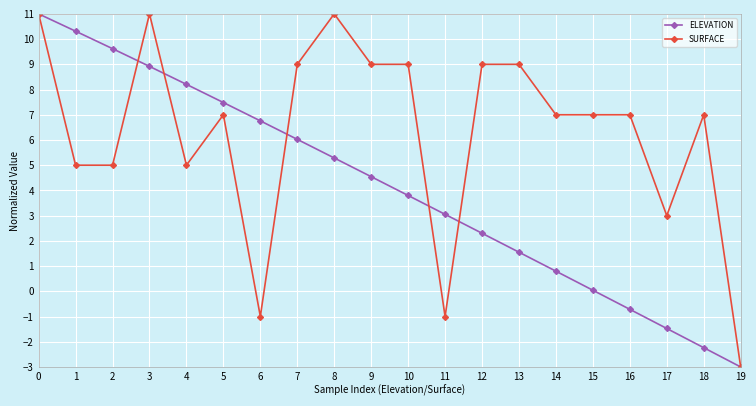

What is the average value of the SURFACE series?

6.3